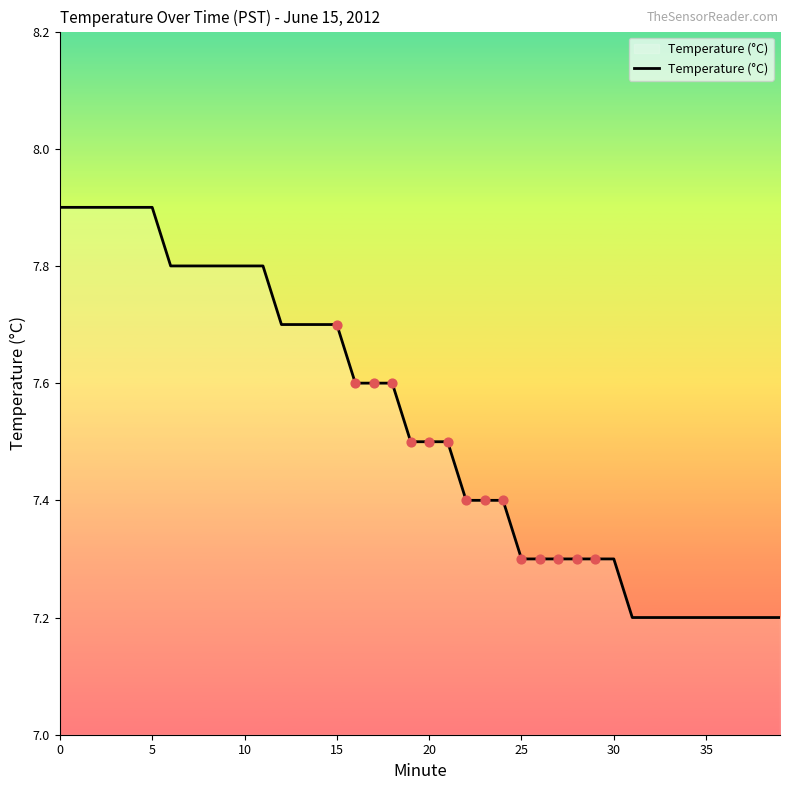

What is the difference between the maximum and minimum values?

0.7